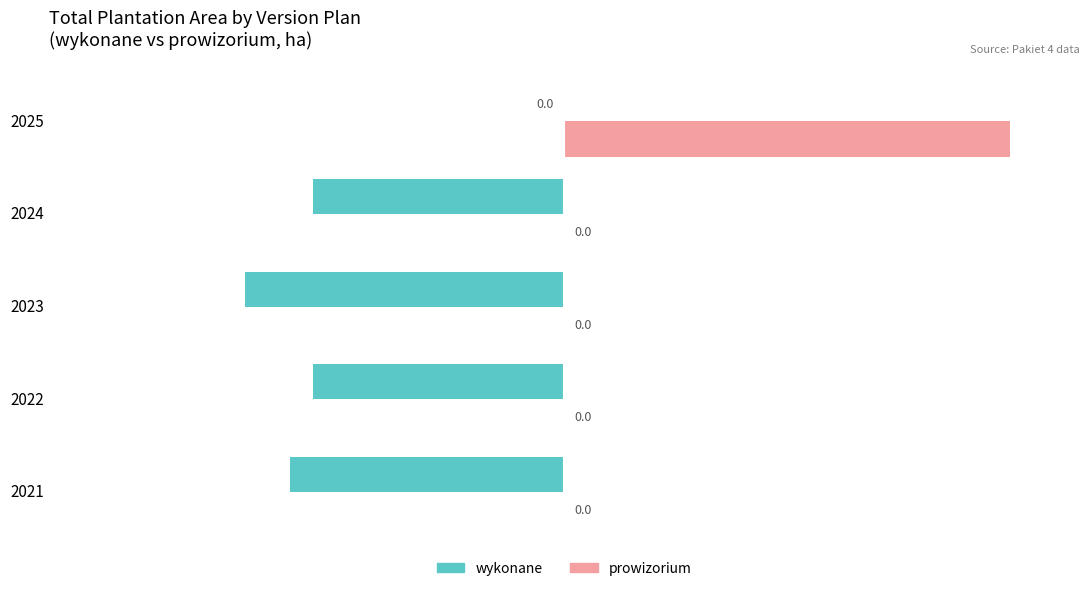

What is the sum of all wykonane values?

-31.9